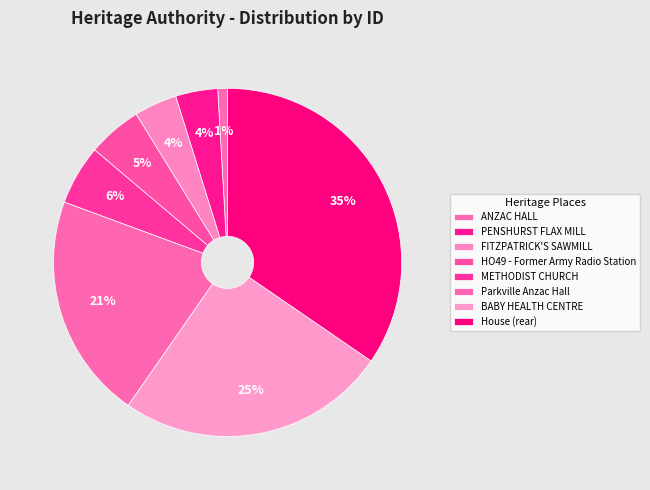

What percentage do BABY HEALTH CENTRE and ANZAC HALL together represent?

26.0%